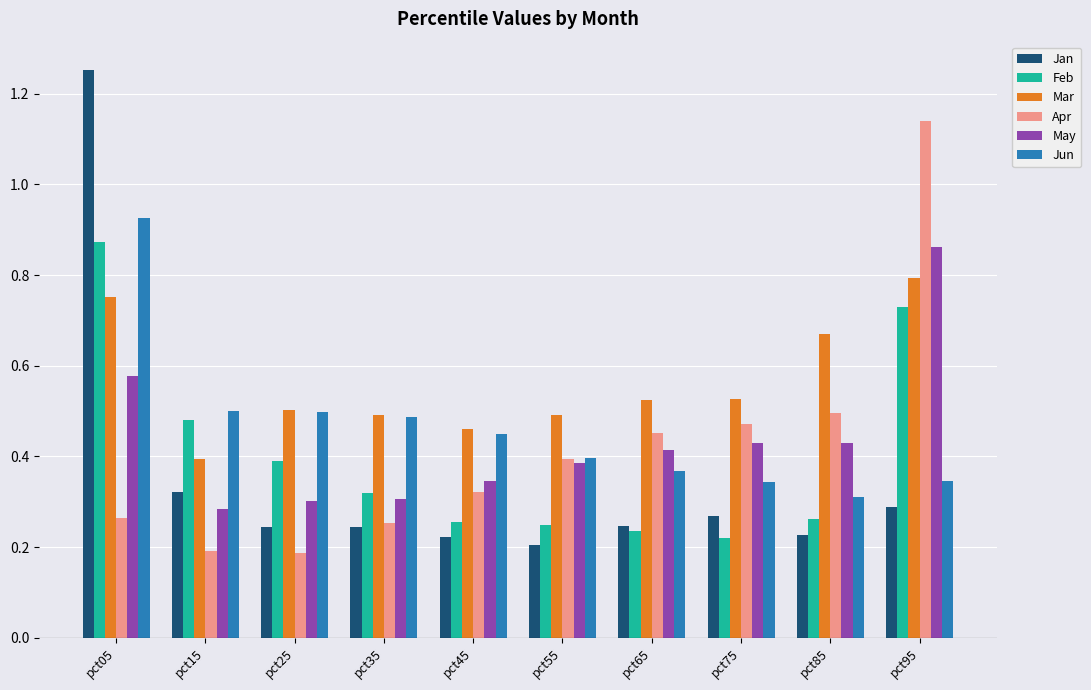

What is the sum of all Apr values?

4.2